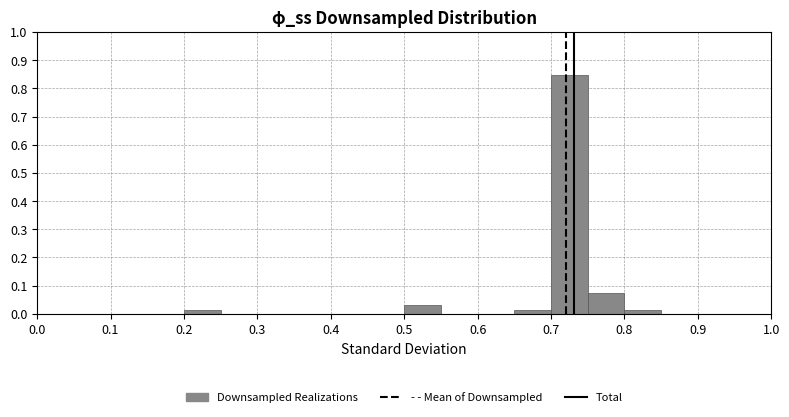

How tall is the bar that spans 0.65 to 0.70 on the x-axis? The values are not printed on the chart, so give them approximately, as read against the axis.

0.02